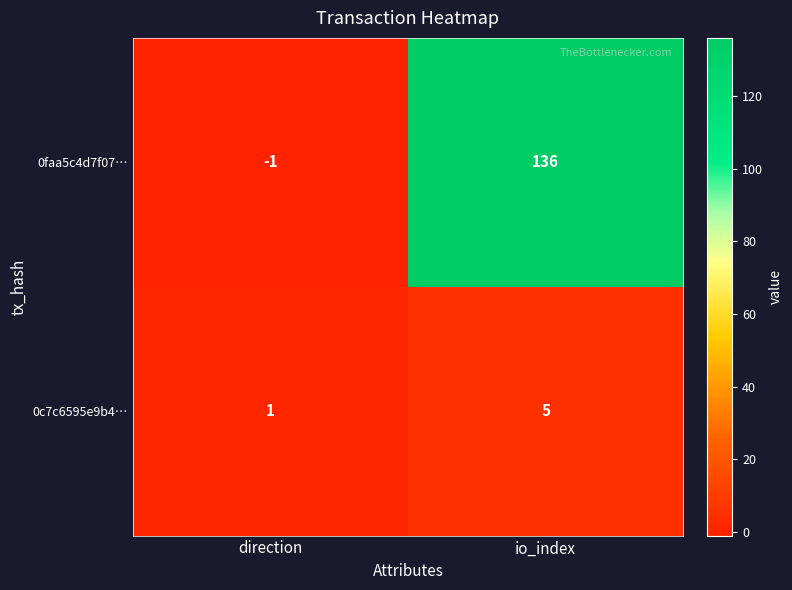

At how many categories does at least one series exceed 31?

1